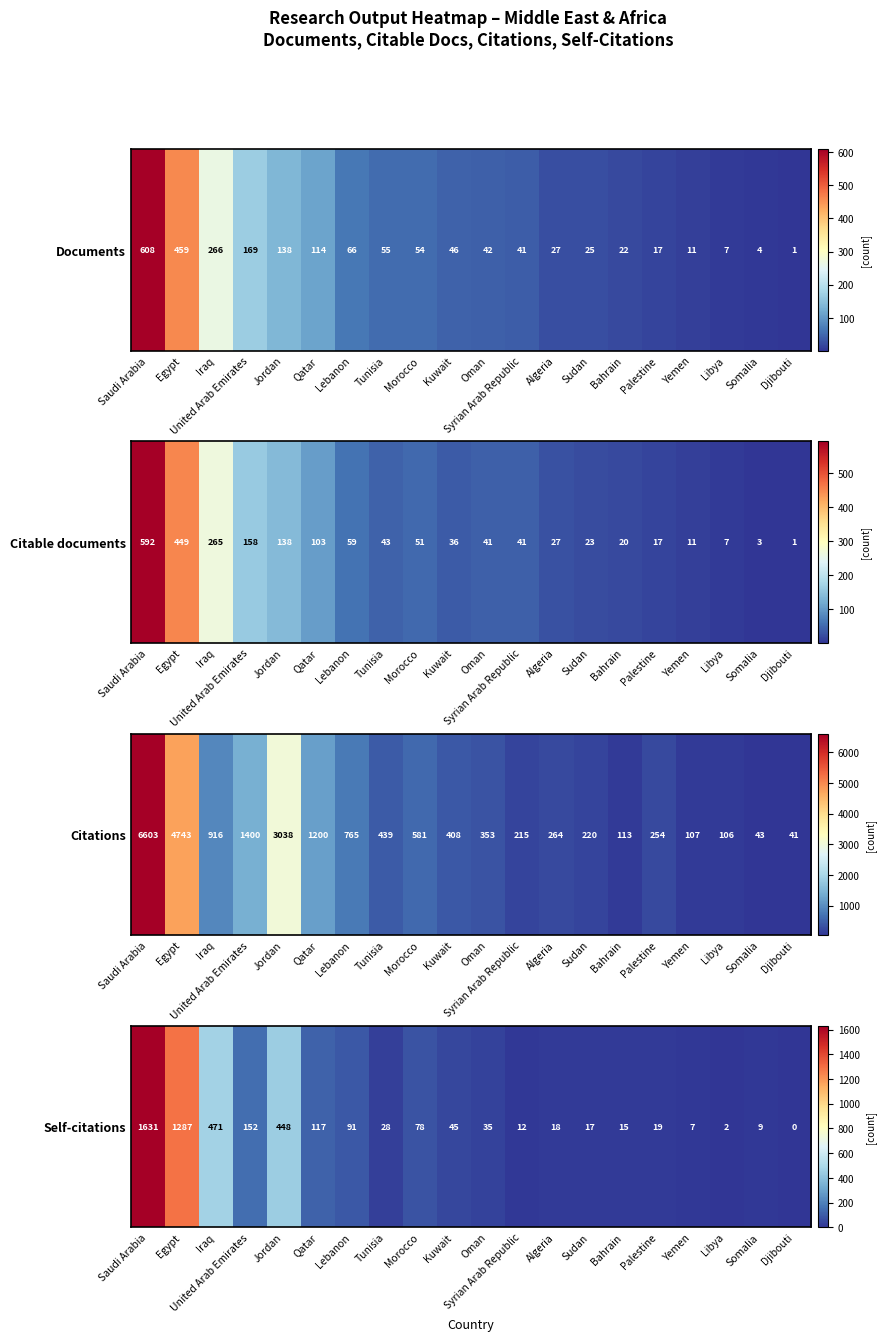

Rank the categories by value from lowest to highest.

Djibouti, Libya, Yemen, Somalia, Syrian Arab Republic, Bahrain, Sudan, Algeria, Palestine, Tunisia, Oman, Kuwait, Morocco, Lebanon, Qatar, United Arab Emirates, Jordan, Iraq, Egypt, Saudi Arabia